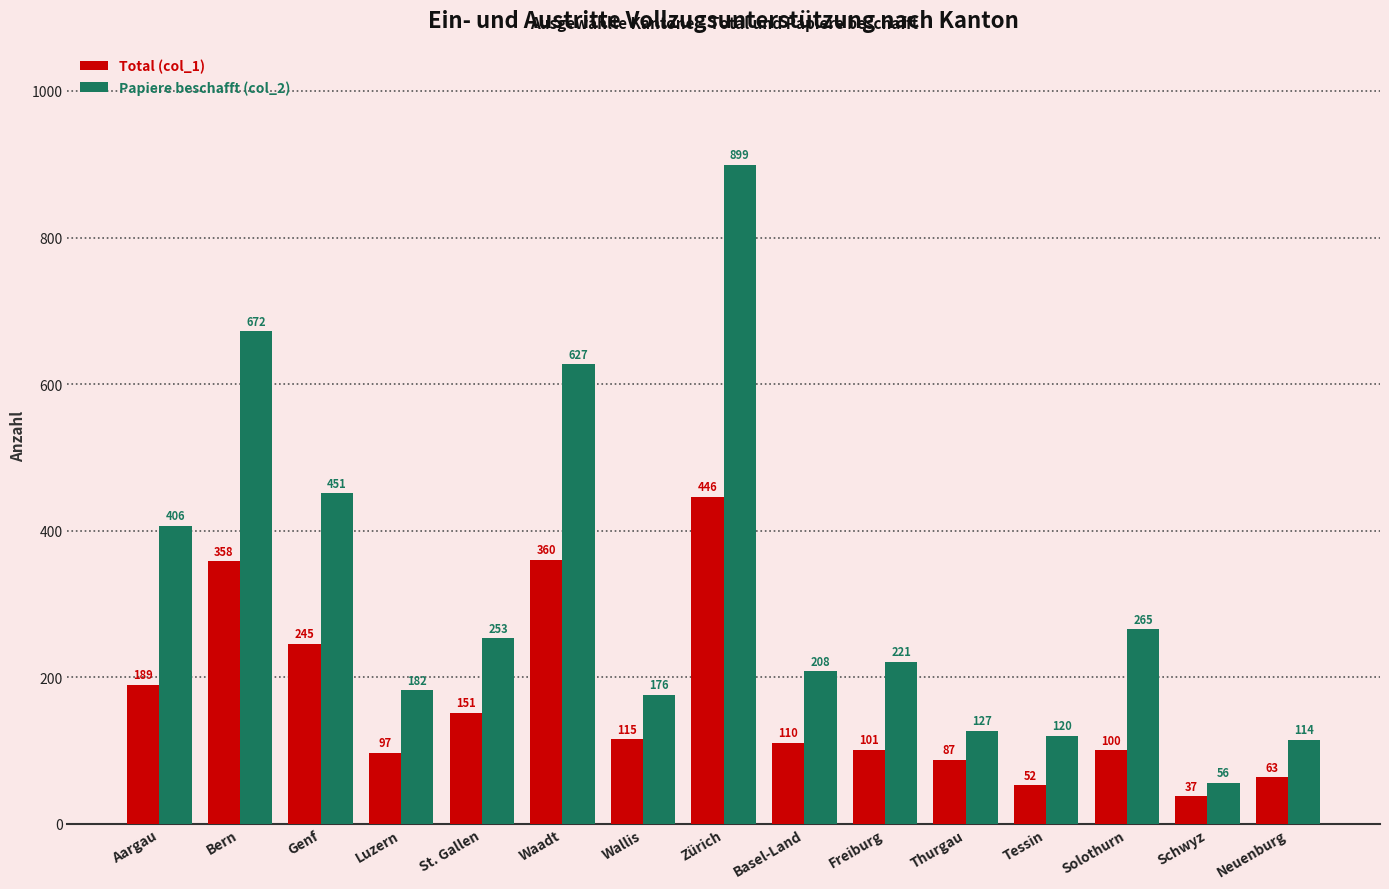

The value of Papiere beschafft (col_2) at Zürich is 899. True or false?

True